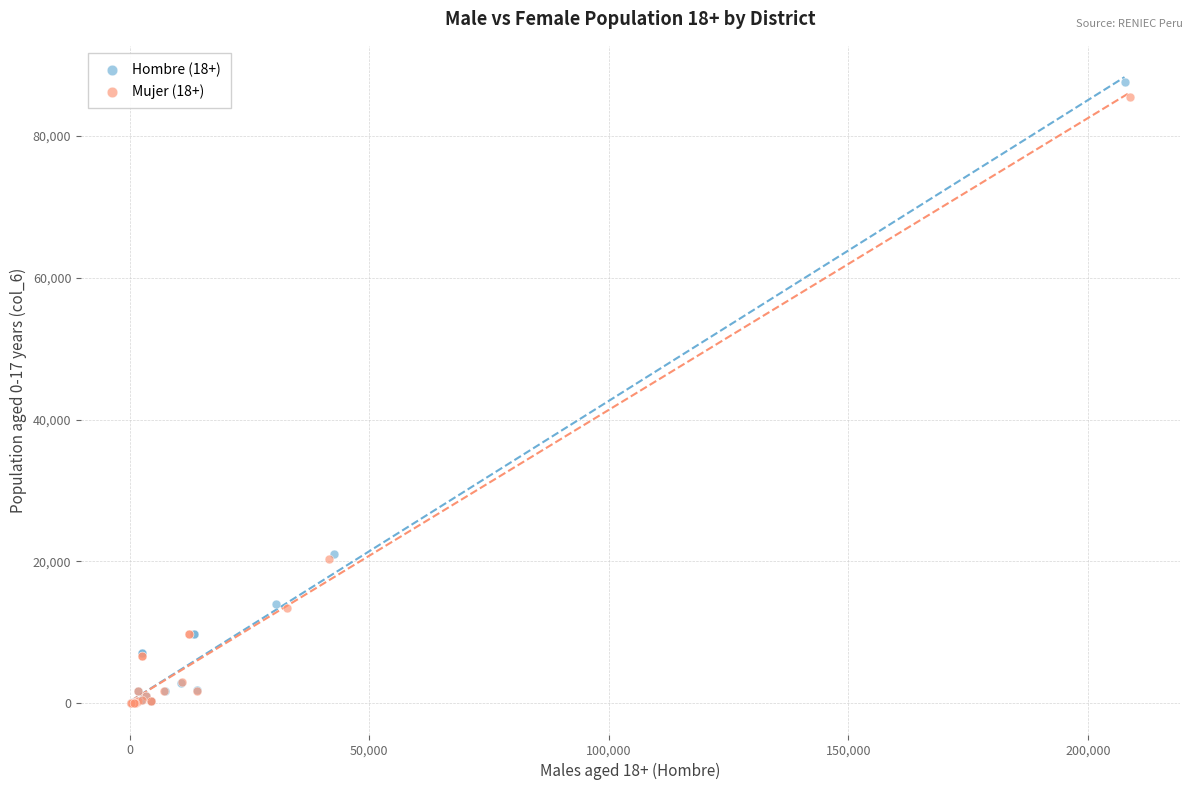

Which series has the largest Y range (max minus min)?

Hombre (18+)